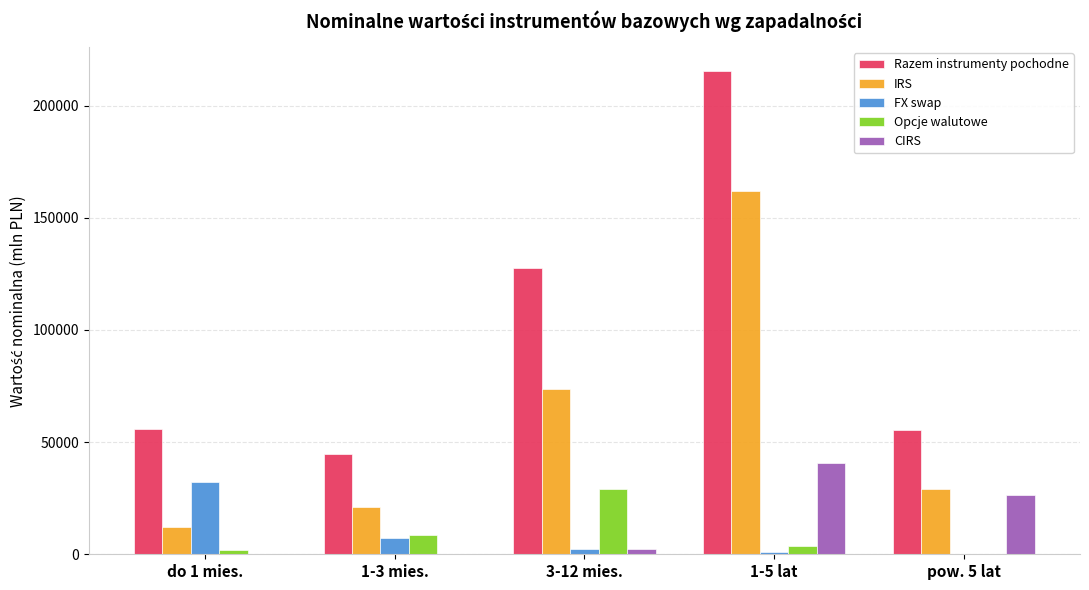

What is the spread (max minus min) of values at 1-5 lat?

214115